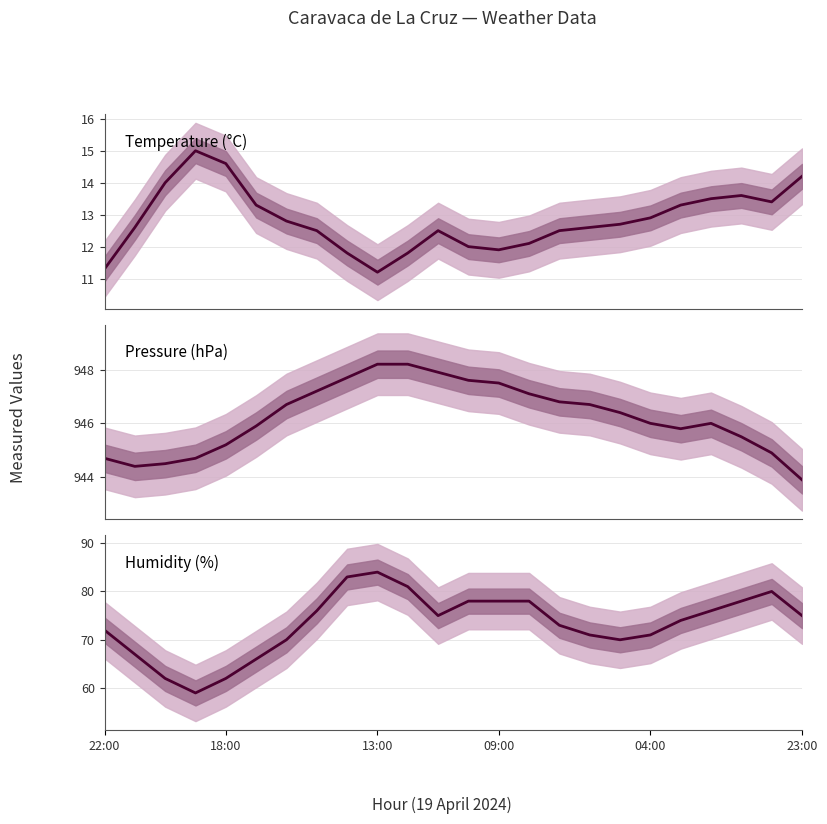

Reading left to right, transcribe all the data shown in this chart.

Temperature (°C): 11.3	12.6	14.0	15.0	14.6	13.3	12.8	12.5	11.8	11.2	11.8	12.5	12.0	11.9	12.1	12.5	12.6	12.7	12.9	13.3	13.5	13.6	13.4	14.2
Pressure (hPa): 944.7	944.4	944.5	944.7	945.2	945.9	946.7	947.2	947.7	948.2	948.2	947.9	947.6	947.5	947.1	946.8	946.7	946.4	946.0	945.8	946.0	945.5	944.9	943.9
Humidity (%): 72.0	67.0	62.0	59.0	62.0	66.0	70.0	76.0	83.0	84.0	81.0	75.0	78.0	78.0	78.0	73.0	71.0	70.0	71.0	74.0	76.0	78.0	80.0	75.0